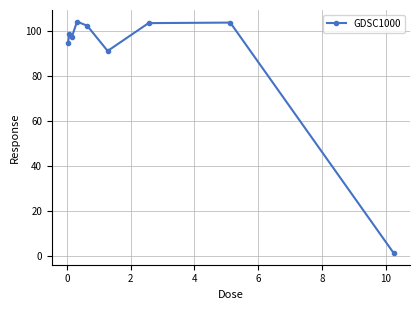

What is the value of the 8th point from the left?

103.7